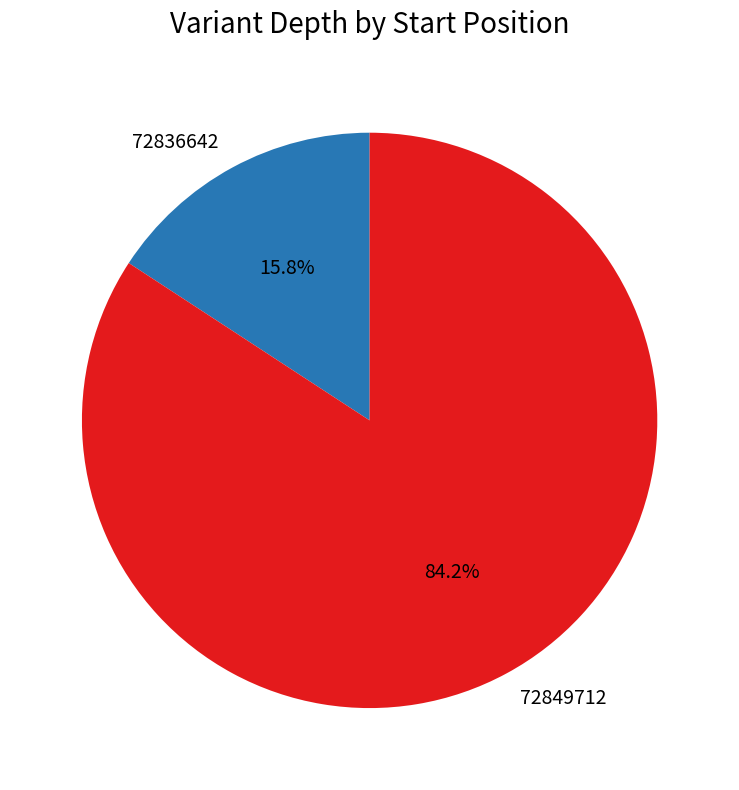

What is the largest slice in the pie chart?

72849712